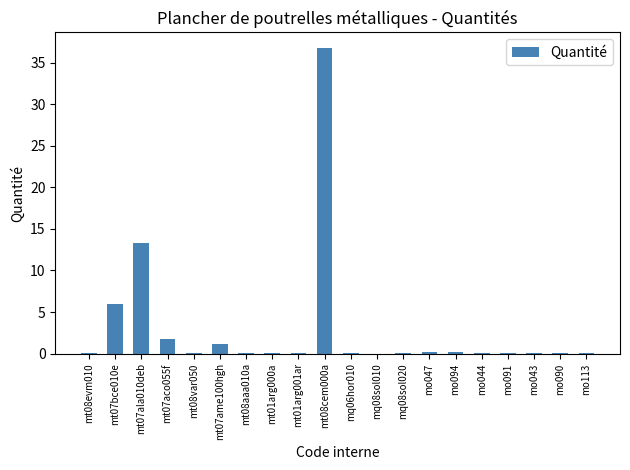

The chart shows a value of 0.0 at mq06hor010. True or false?

True